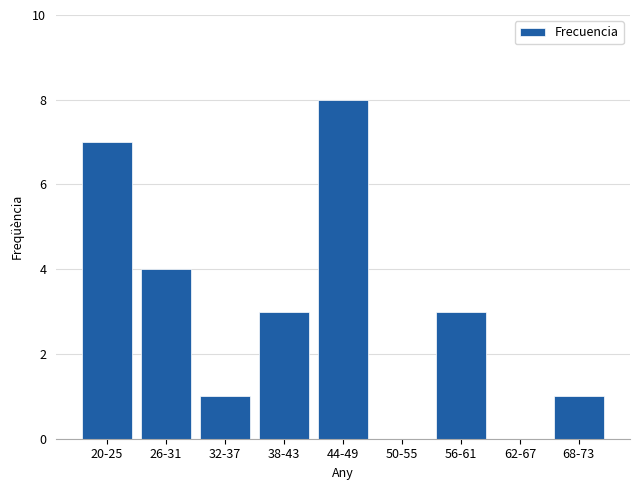

What is the sum of the values at 50-55 and 44-49?

8